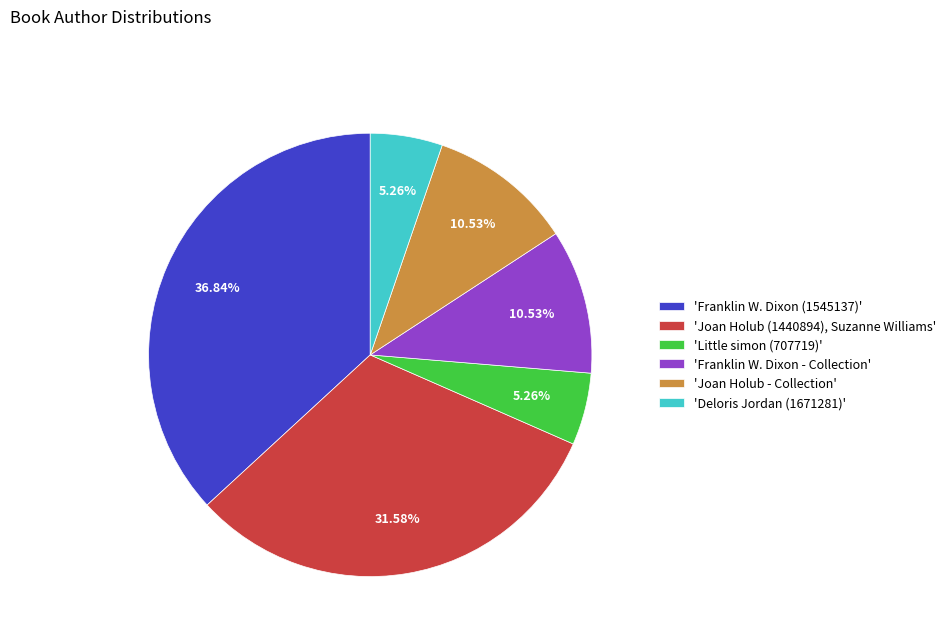

Does any single category account for the majority?

No